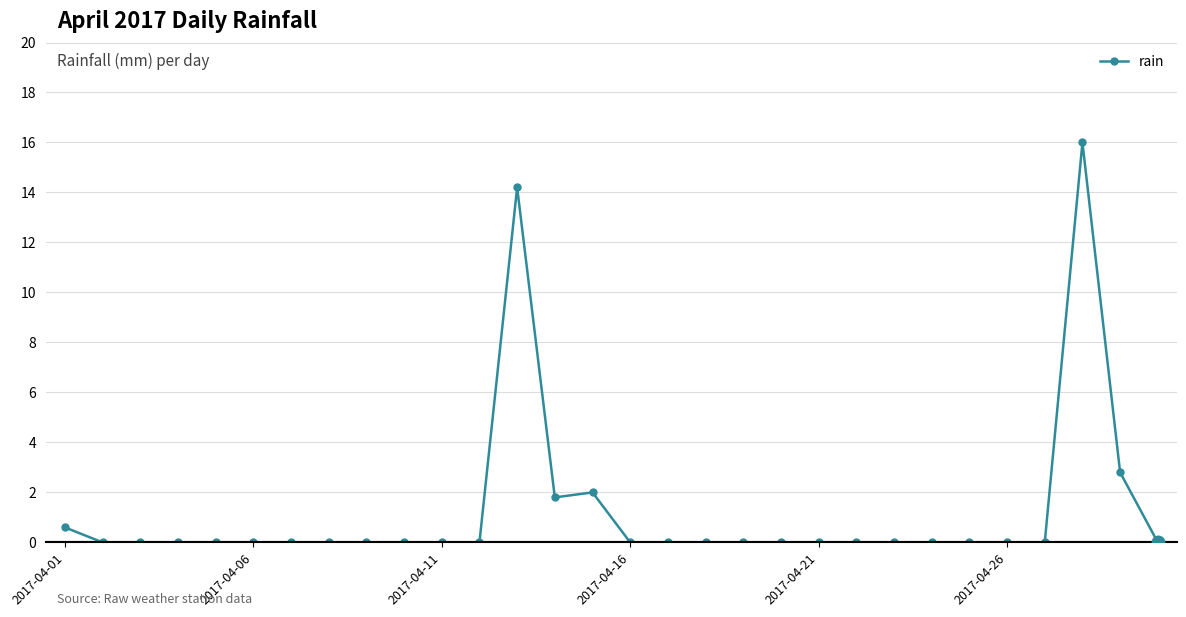

What is the maximum value shown in the chart?

16.0